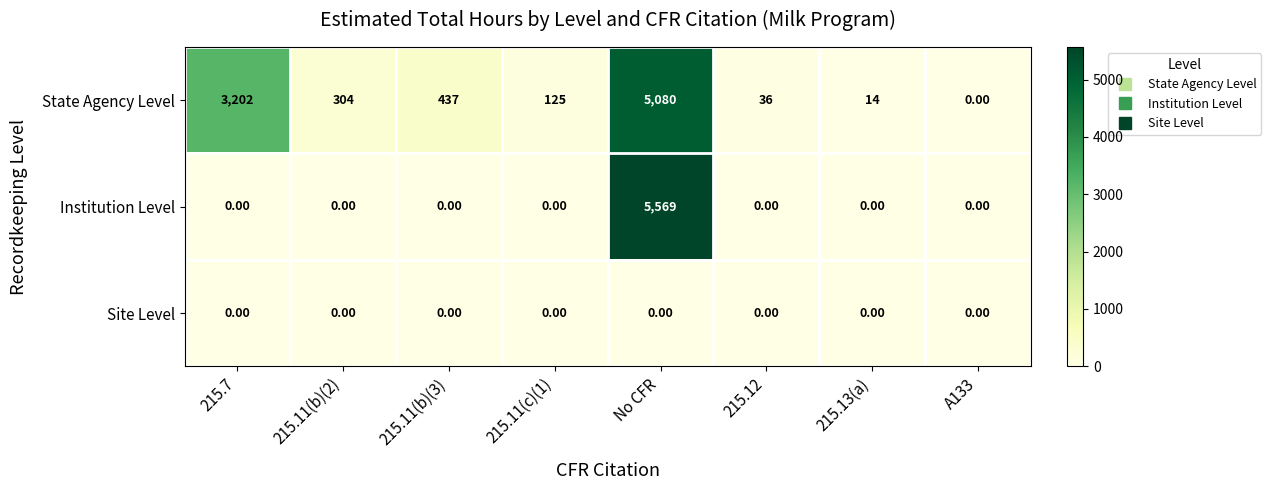

At how many categories does at least one series exceed 2391?

2